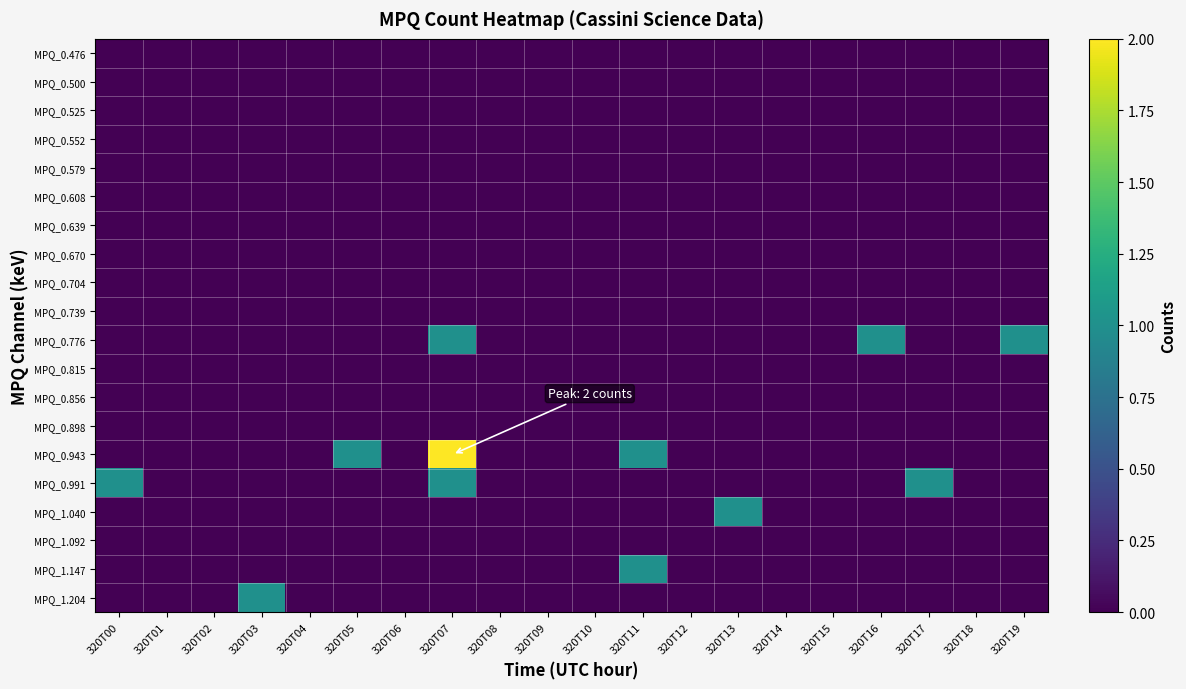

Reading left to right, extract all data points from this chart.

MPQ_0.476: 320T00=0	320T01=0	320T02=0	320T03=0	320T04=0	320T05=0	320T06=0	320T07=0	320T08=0	320T09=0	320T10=0	320T11=0	320T12=0	320T13=0	320T14=0	320T15=0	320T16=0	320T17=0	320T18=0	320T19=0
MPQ_0.500: 320T00=0	320T01=0	320T02=0	320T03=0	320T04=0	320T05=0	320T06=0	320T07=0	320T08=0	320T09=0	320T10=0	320T11=0	320T12=0	320T13=0	320T14=0	320T15=0	320T16=0	320T17=0	320T18=0	320T19=0
MPQ_0.525: 320T00=0	320T01=0	320T02=0	320T03=0	320T04=0	320T05=0	320T06=0	320T07=0	320T08=0	320T09=0	320T10=0	320T11=0	320T12=0	320T13=0	320T14=0	320T15=0	320T16=0	320T17=0	320T18=0	320T19=0
MPQ_0.552: 320T00=0	320T01=0	320T02=0	320T03=0	320T04=0	320T05=0	320T06=0	320T07=0	320T08=0	320T09=0	320T10=0	320T11=0	320T12=0	320T13=0	320T14=0	320T15=0	320T16=0	320T17=0	320T18=0	320T19=0
MPQ_0.579: 320T00=0	320T01=0	320T02=0	320T03=0	320T04=0	320T05=0	320T06=0	320T07=0	320T08=0	320T09=0	320T10=0	320T11=0	320T12=0	320T13=0	320T14=0	320T15=0	320T16=0	320T17=0	320T18=0	320T19=0
MPQ_0.608: 320T00=0	320T01=0	320T02=0	320T03=0	320T04=0	320T05=0	320T06=0	320T07=0	320T08=0	320T09=0	320T10=0	320T11=0	320T12=0	320T13=0	320T14=0	320T15=0	320T16=0	320T17=0	320T18=0	320T19=0
MPQ_0.639: 320T00=0	320T01=0	320T02=0	320T03=0	320T04=0	320T05=0	320T06=0	320T07=0	320T08=0	320T09=0	320T10=0	320T11=0	320T12=0	320T13=0	320T14=0	320T15=0	320T16=0	320T17=0	320T18=0	320T19=0
MPQ_0.670: 320T00=0	320T01=0	320T02=0	320T03=0	320T04=0	320T05=0	320T06=0	320T07=0	320T08=0	320T09=0	320T10=0	320T11=0	320T12=0	320T13=0	320T14=0	320T15=0	320T16=0	320T17=0	320T18=0	320T19=0
MPQ_0.704: 320T00=0	320T01=0	320T02=0	320T03=0	320T04=0	320T05=0	320T06=0	320T07=0	320T08=0	320T09=0	320T10=0	320T11=0	320T12=0	320T13=0	320T14=0	320T15=0	320T16=0	320T17=0	320T18=0	320T19=0
MPQ_0.739: 320T00=0	320T01=0	320T02=0	320T03=0	320T04=0	320T05=0	320T06=0	320T07=0	320T08=0	320T09=0	320T10=0	320T11=0	320T12=0	320T13=0	320T14=0	320T15=0	320T16=0	320T17=0	320T18=0	320T19=0
MPQ_0.776: 320T00=0	320T01=0	320T02=0	320T03=0	320T04=0	320T05=0	320T06=0	320T07=1	320T08=0	320T09=0	320T10=0	320T11=0	320T12=0	320T13=0	320T14=0	320T15=0	320T16=1	320T17=0	320T18=0	320T19=1
MPQ_0.815: 320T00=0	320T01=0	320T02=0	320T03=0	320T04=0	320T05=0	320T06=0	320T07=0	320T08=0	320T09=0	320T10=0	320T11=0	320T12=0	320T13=0	320T14=0	320T15=0	320T16=0	320T17=0	320T18=0	320T19=0
MPQ_0.856: 320T00=0	320T01=0	320T02=0	320T03=0	320T04=0	320T05=0	320T06=0	320T07=0	320T08=0	320T09=0	320T10=0	320T11=0	320T12=0	320T13=0	320T14=0	320T15=0	320T16=0	320T17=0	320T18=0	320T19=0
MPQ_0.898: 320T00=0	320T01=0	320T02=0	320T03=0	320T04=0	320T05=0	320T06=0	320T07=0	320T08=0	320T09=0	320T10=0	320T11=0	320T12=0	320T13=0	320T14=0	320T15=0	320T16=0	320T17=0	320T18=0	320T19=0
MPQ_0.943: 320T00=0	320T01=0	320T02=0	320T03=0	320T04=0	320T05=1	320T06=0	320T07=2	320T08=0	320T09=0	320T10=0	320T11=1	320T12=0	320T13=0	320T14=0	320T15=0	320T16=0	320T17=0	320T18=0	320T19=0
MPQ_0.991: 320T00=1	320T01=0	320T02=0	320T03=0	320T04=0	320T05=0	320T06=0	320T07=1	320T08=0	320T09=0	320T10=0	320T11=0	320T12=0	320T13=0	320T14=0	320T15=0	320T16=0	320T17=1	320T18=0	320T19=0
MPQ_1.040: 320T00=0	320T01=0	320T02=0	320T03=0	320T04=0	320T05=0	320T06=0	320T07=0	320T08=0	320T09=0	320T10=0	320T11=0	320T12=0	320T13=1	320T14=0	320T15=0	320T16=0	320T17=0	320T18=0	320T19=0
MPQ_1.092: 320T00=0	320T01=0	320T02=0	320T03=0	320T04=0	320T05=0	320T06=0	320T07=0	320T08=0	320T09=0	320T10=0	320T11=0	320T12=0	320T13=0	320T14=0	320T15=0	320T16=0	320T17=0	320T18=0	320T19=0
MPQ_1.147: 320T00=0	320T01=0	320T02=0	320T03=0	320T04=0	320T05=0	320T06=0	320T07=0	320T08=0	320T09=0	320T10=0	320T11=1	320T12=0	320T13=0	320T14=0	320T15=0	320T16=0	320T17=0	320T18=0	320T19=0
MPQ_1.204: 320T00=0	320T01=0	320T02=0	320T03=1	320T04=0	320T05=0	320T06=0	320T07=0	320T08=0	320T09=0	320T10=0	320T11=0	320T12=0	320T13=0	320T14=0	320T15=0	320T16=0	320T17=0	320T18=0	320T19=0